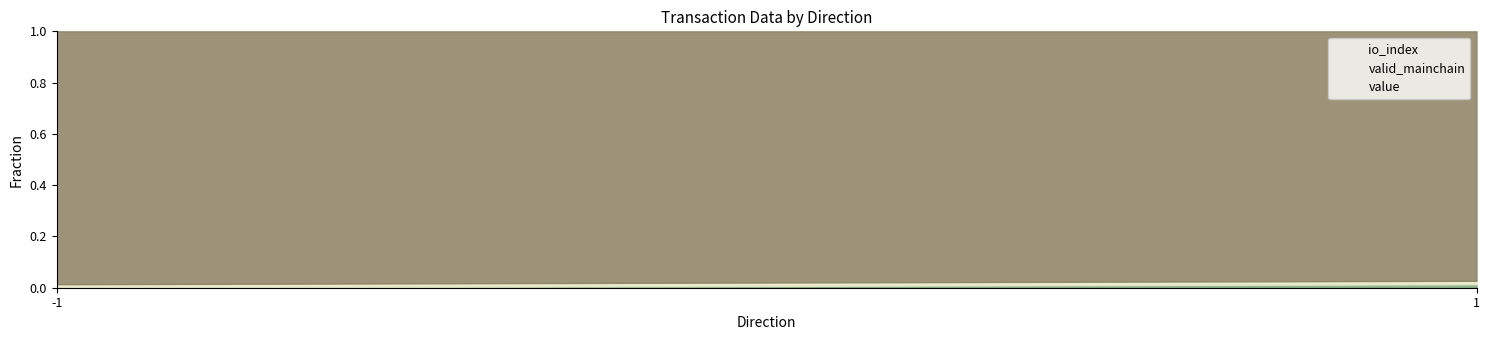

At how many categories does at least one series exceed 0?

2